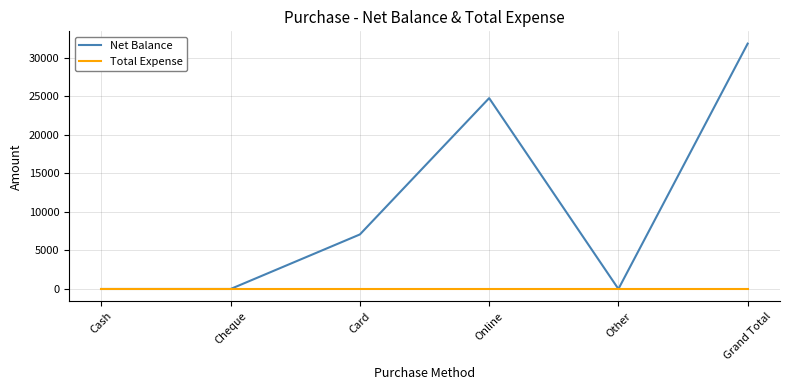

Which series has the widest spread of values?

Net Balance